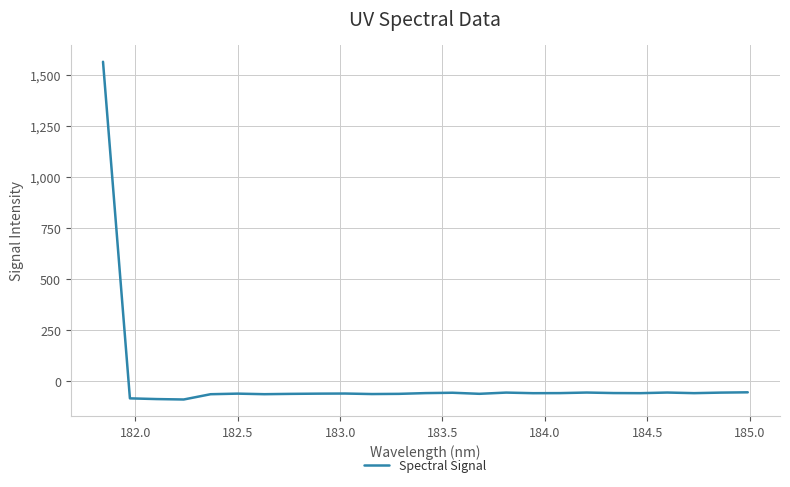

What is the greatest value displayed?

1565.7